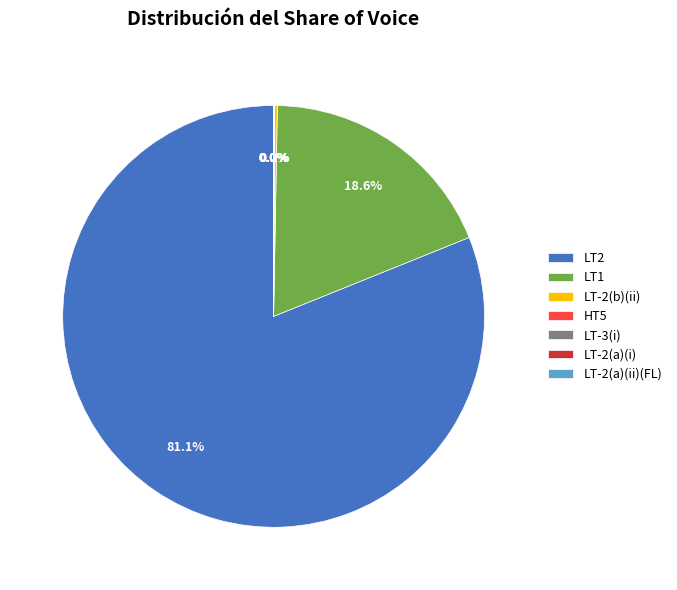

Which category has the biggest portion of the pie?

LT2